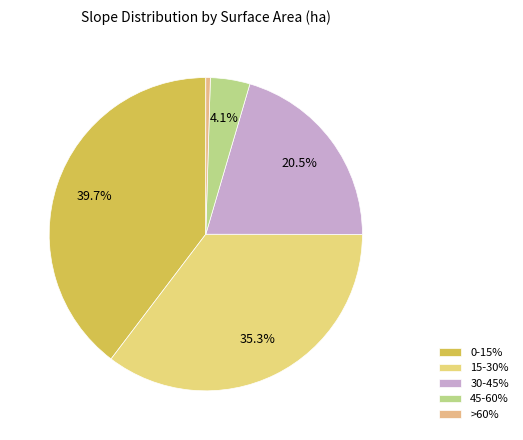

Approximately how many times larger is the value at 30-45% compared to 15-30%?

0.6